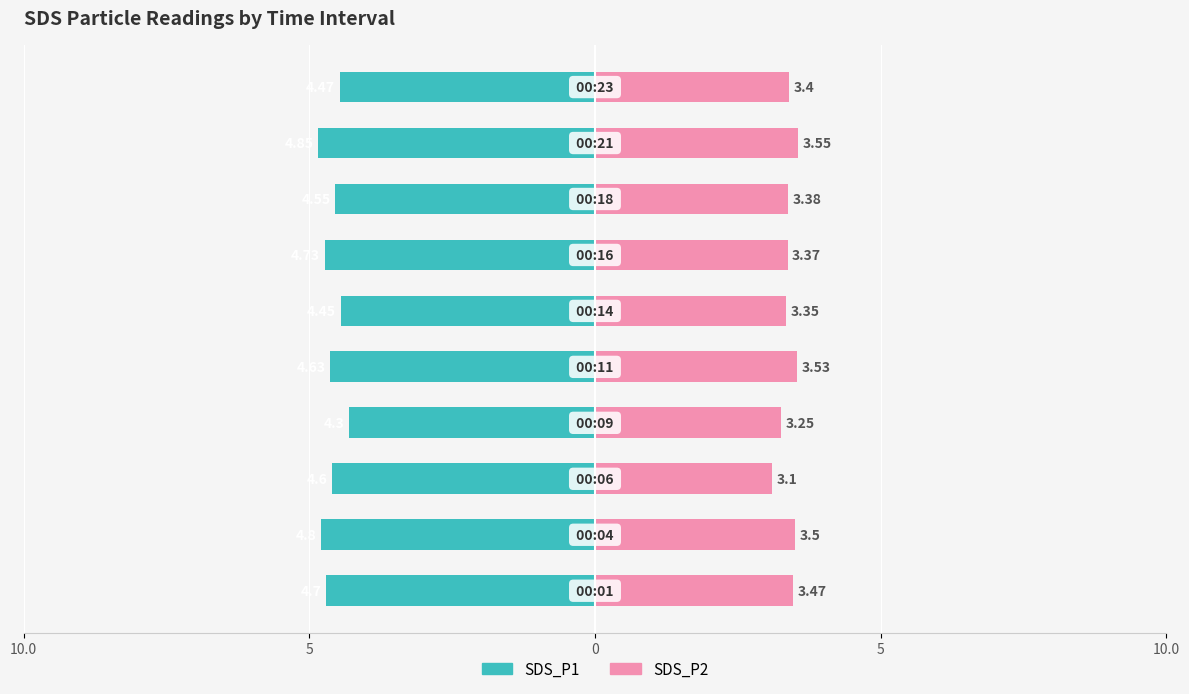

True or false: SDS_P2 has a value of 5.1 at 7.

False